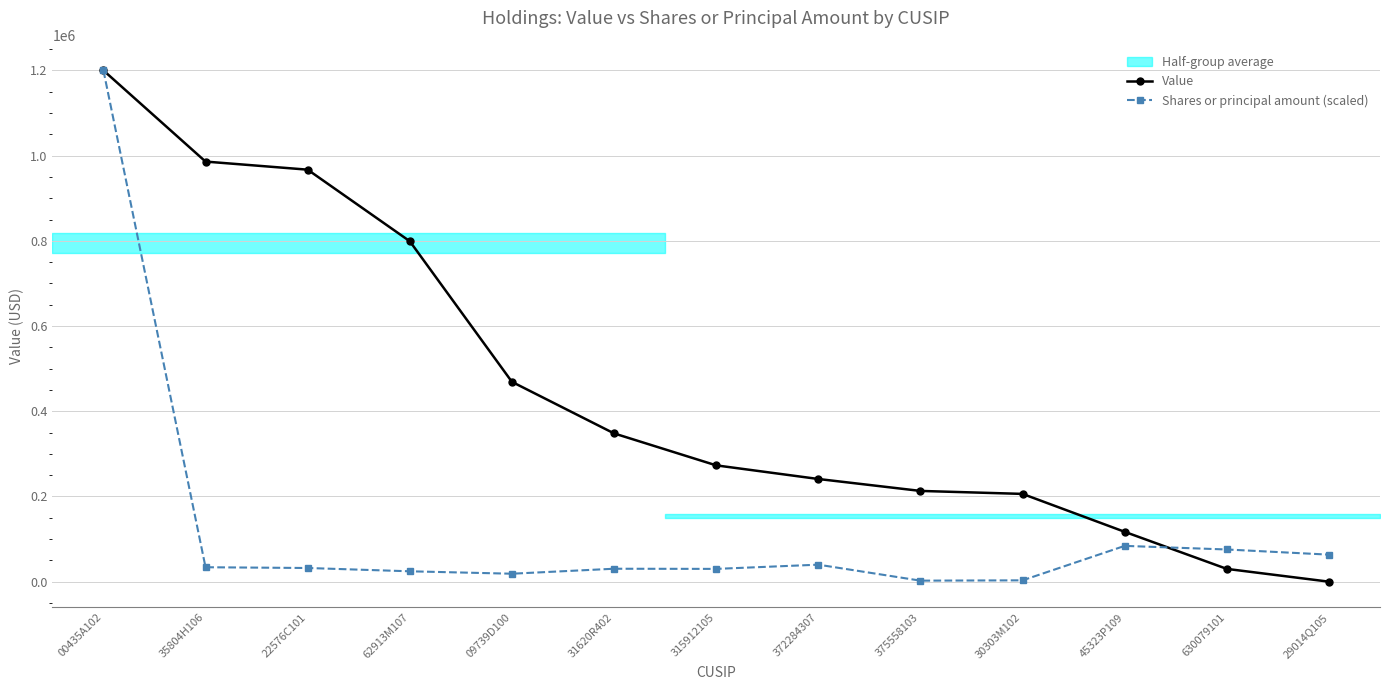

What is the label of the 8th point from the left?

372284307